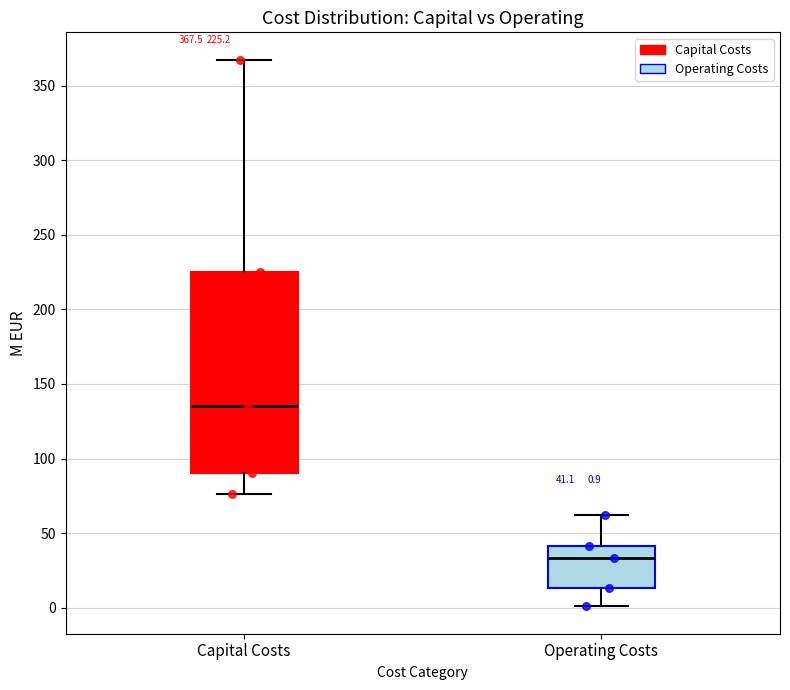

Comparing the boxes themselves (not the whiskers), which one is the tallest?

Capital Costs